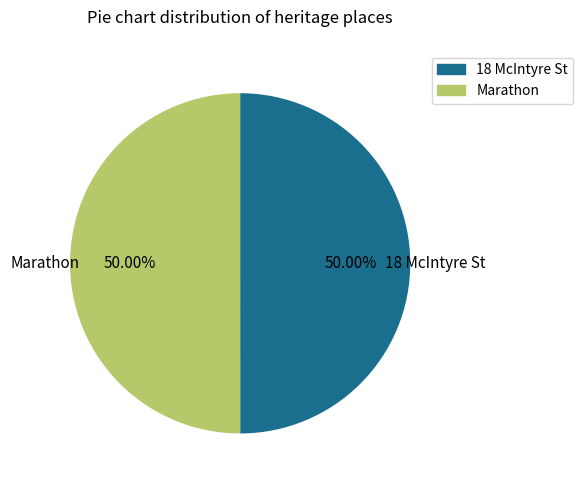

What is the ratio of the value at 18 McIntyre St to the value at Marathon?

1.0